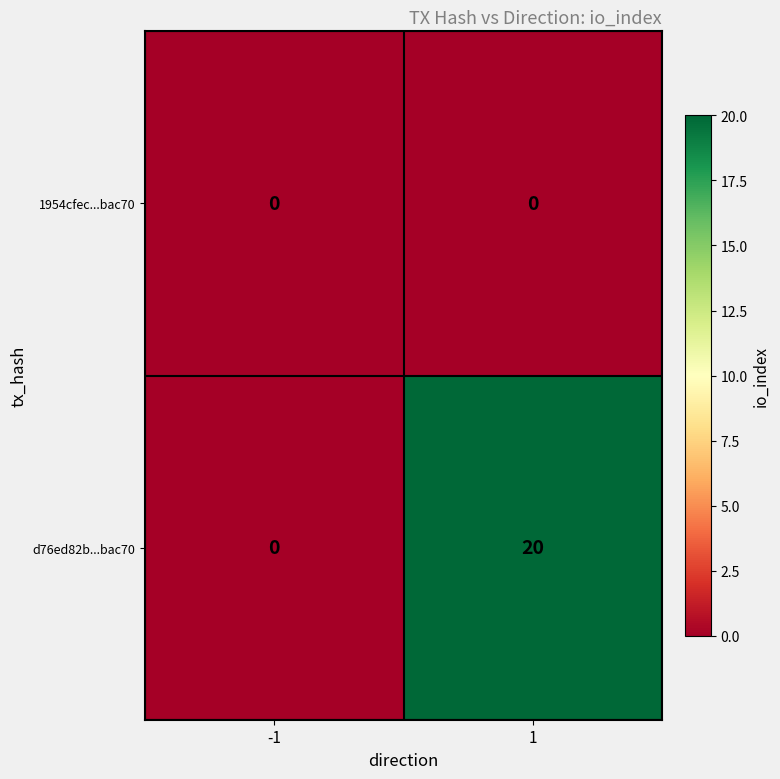

The value of d76ed82b...bac70 at -1 is 0. True or false?

True